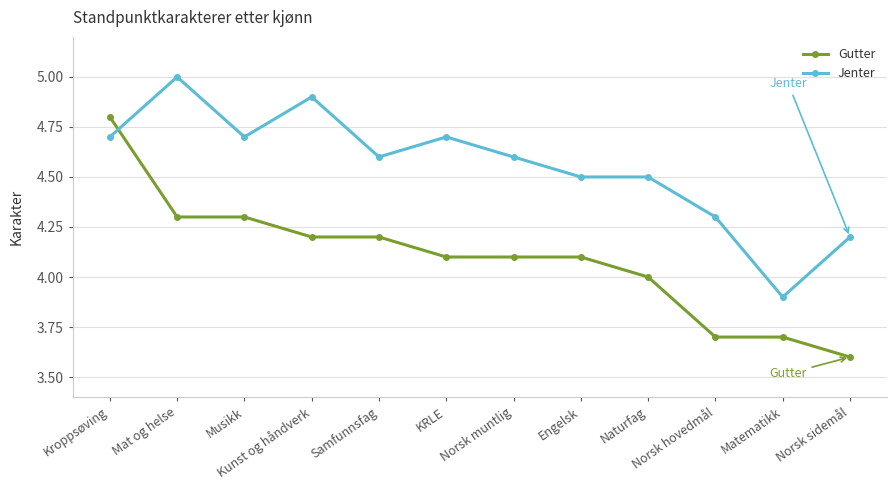

Does the chart have visible grid lines?

Yes